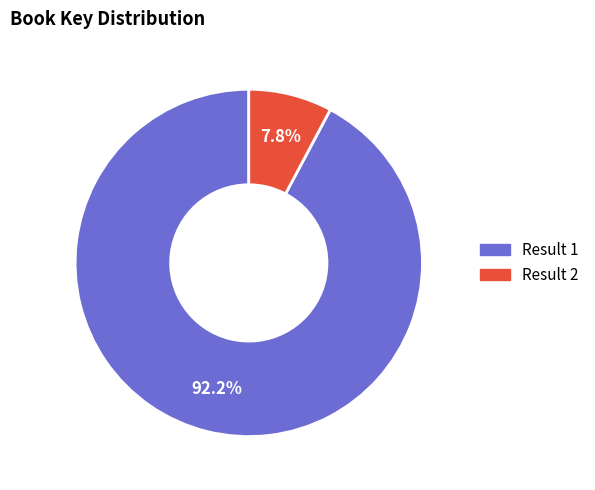

Which slice is the smallest?

Result 2